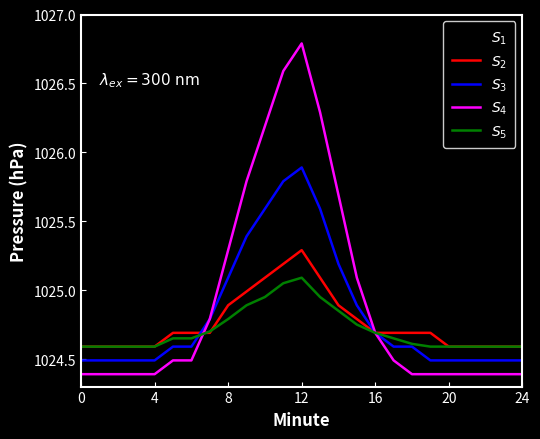

What is the greatest value displayed?

1026.8